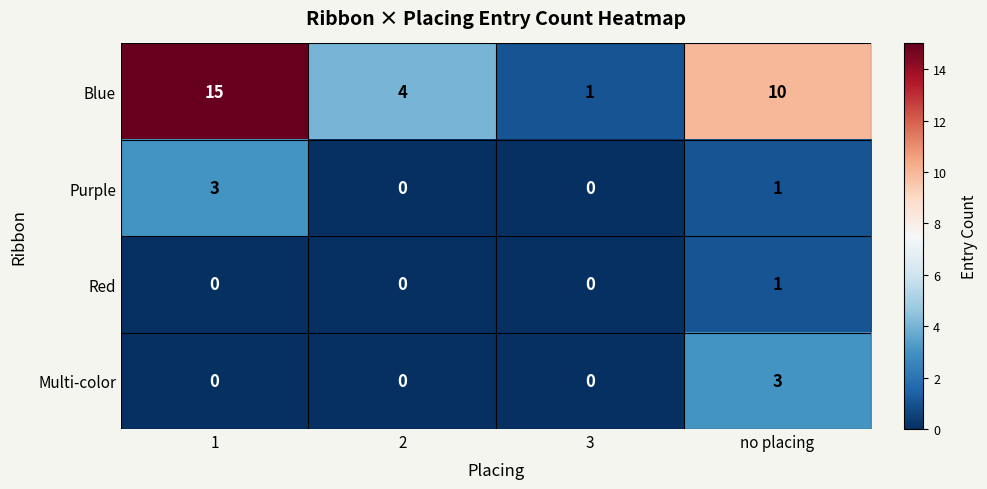

What is the maximum value for Multi-color?

3